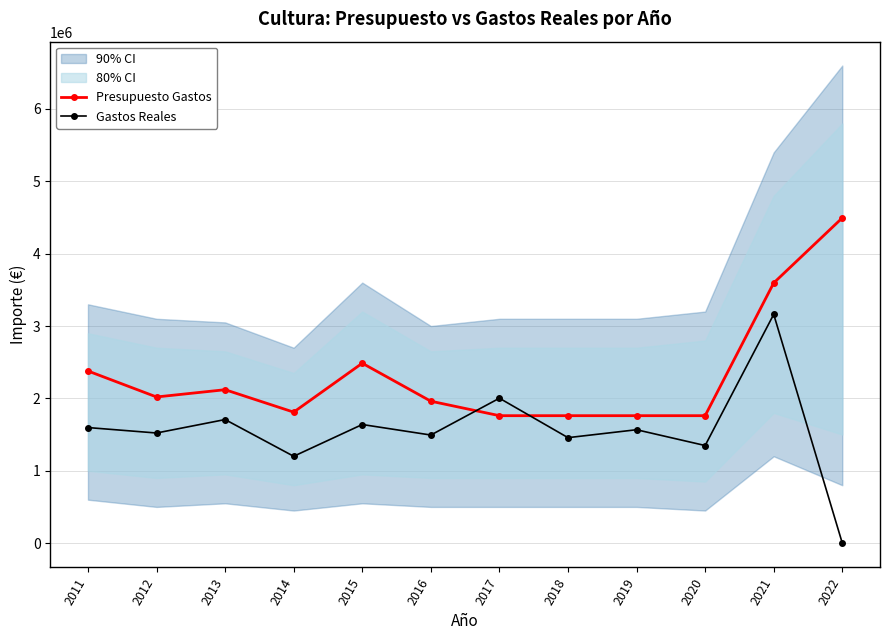

Which series changed the most between 2013 and 2020?

Gastos Reales